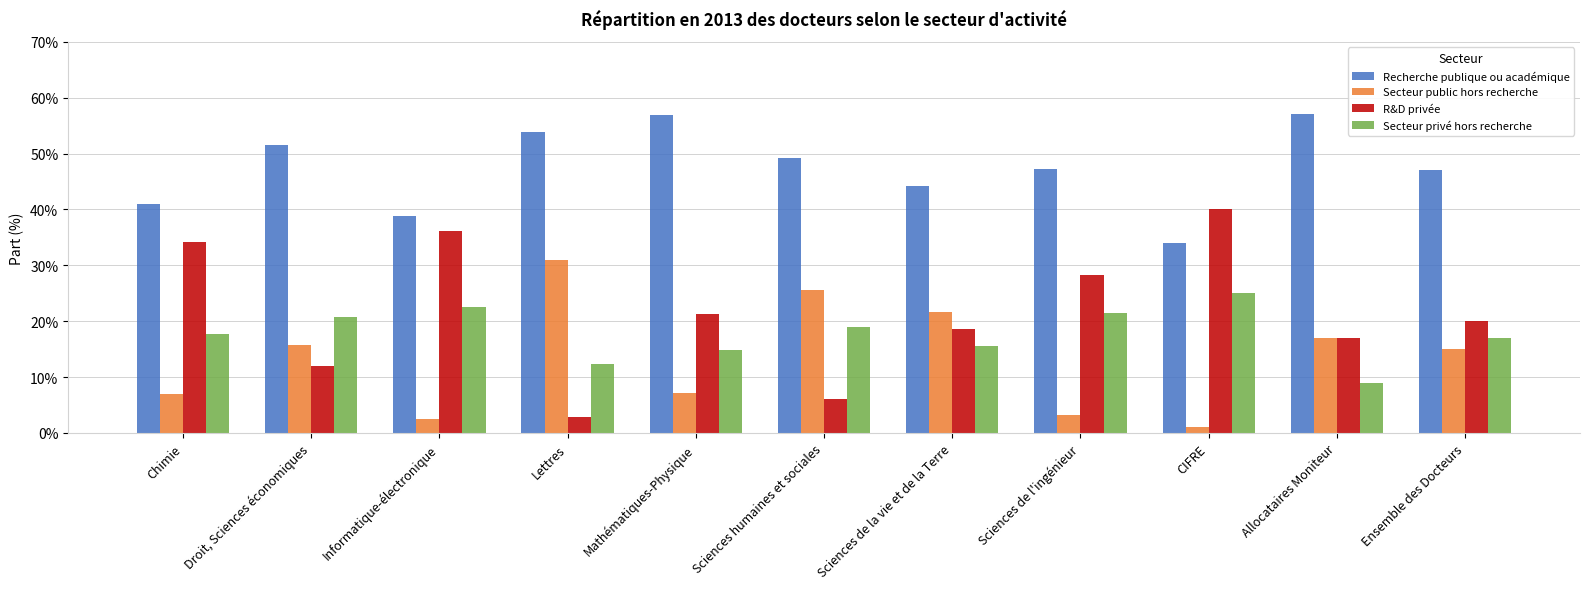

What is the label of the 4th bar from the left?

Lettres